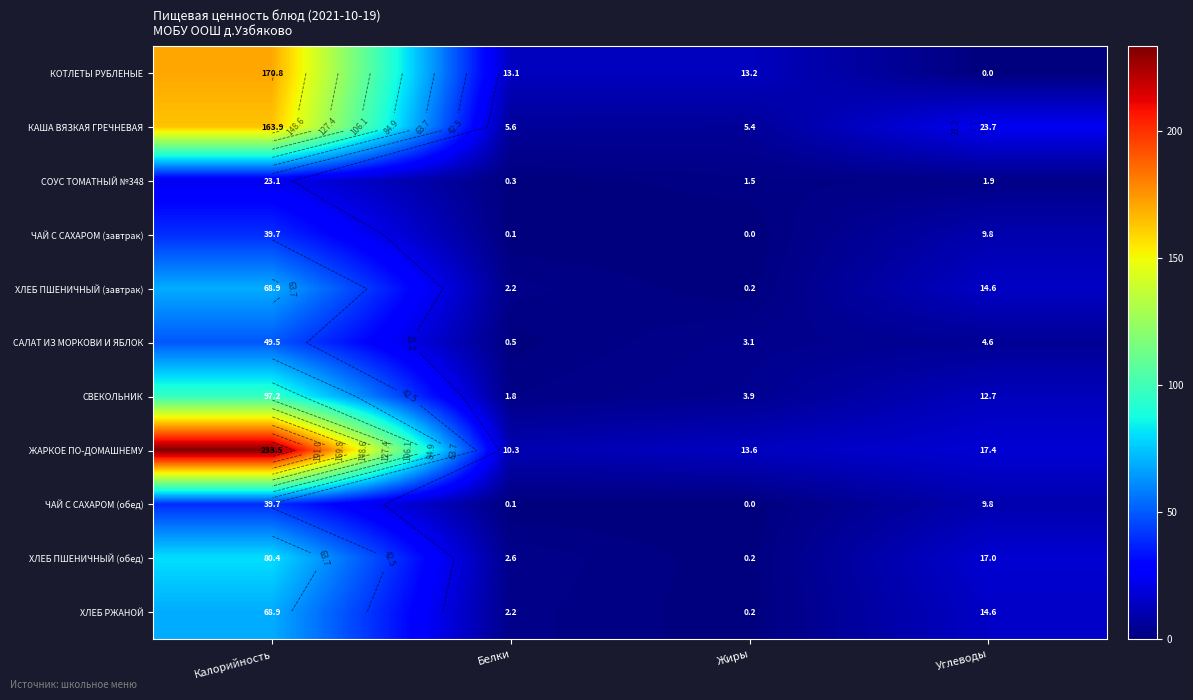

How many categories are shown in the chart?

4